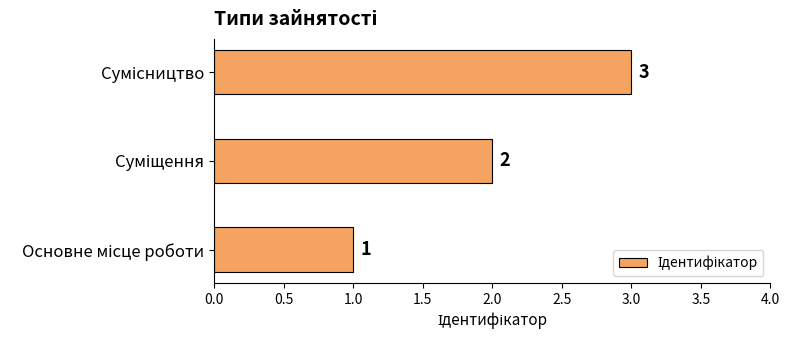

What is the maximum value shown in the chart?

3